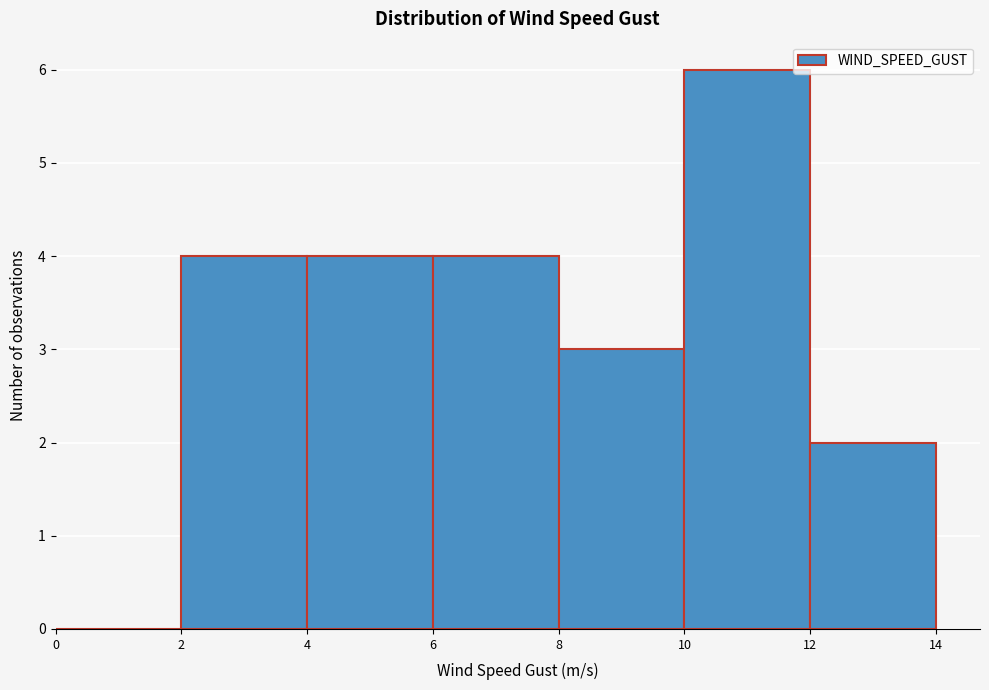

Over which range of the x-axis is the bar tallest?

10 to 12